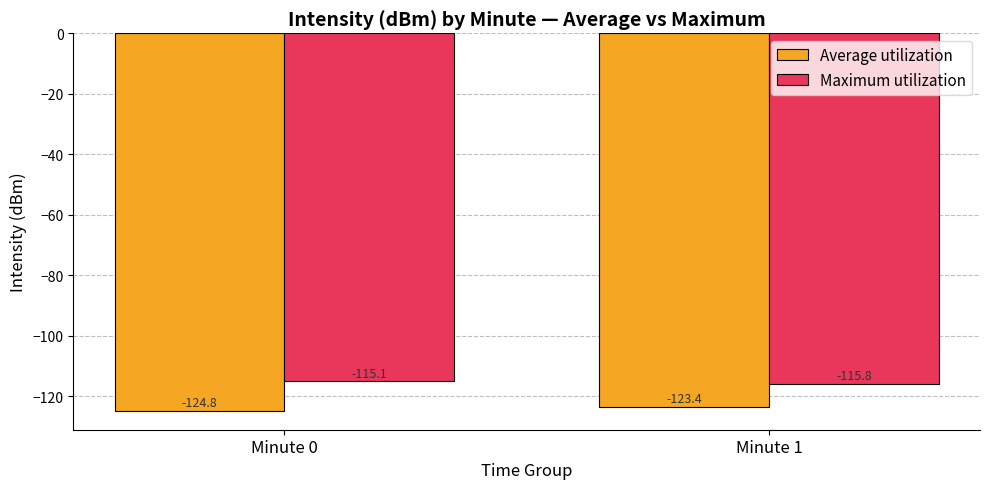

Between Minute 0 and Minute 1, which series saw the biggest shift?

Average utilization